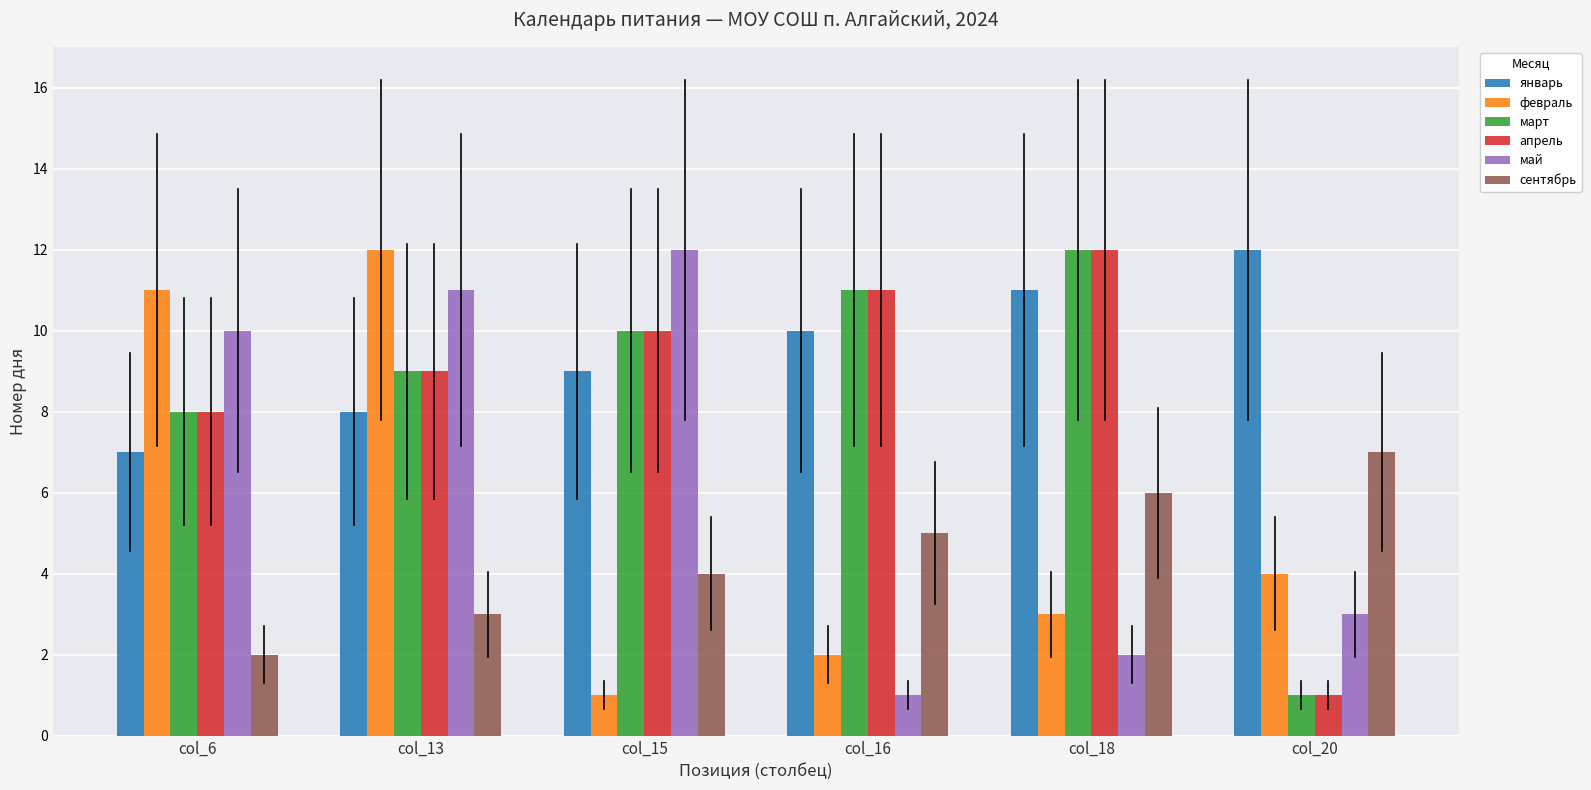

Which series changed the most between col_13 and col_15?

февраль